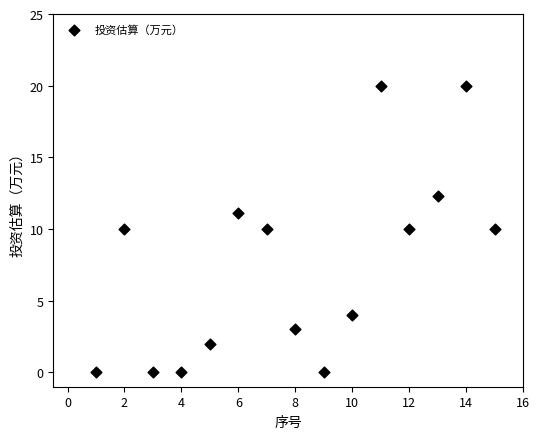

What is the range of X values (max minus min)?

14.0